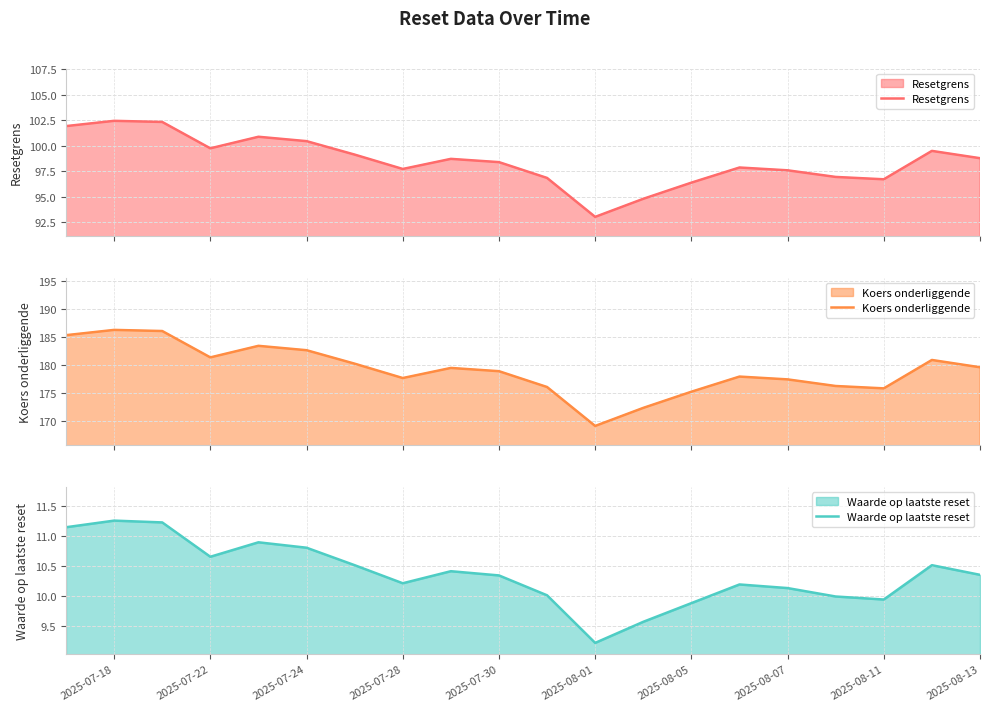

What position from the left is 2025-07-18?

19